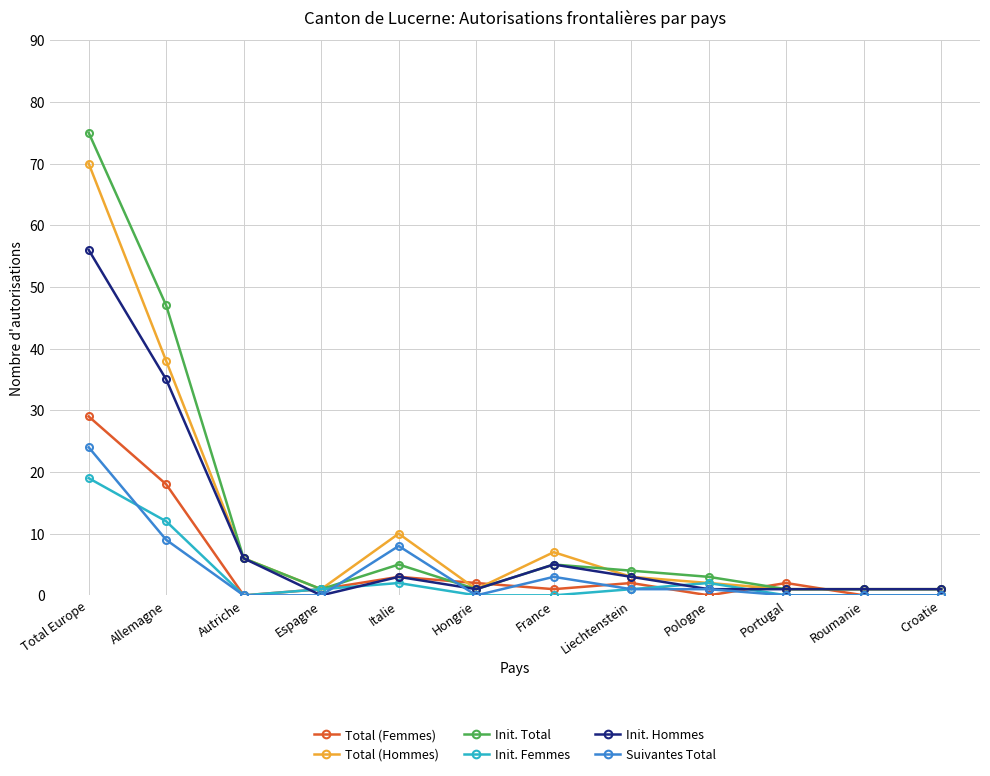

Read the Total (Femmes) value at Total Europe.

29